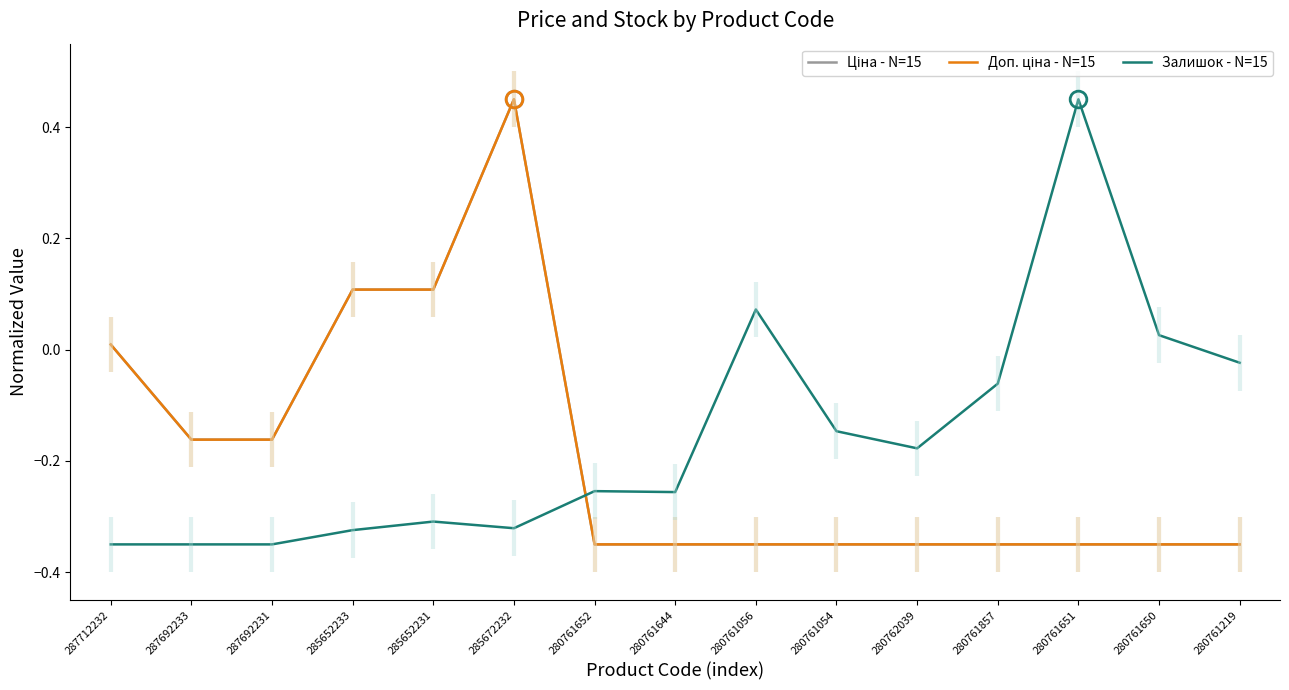

What position from the left is 280761056?

9